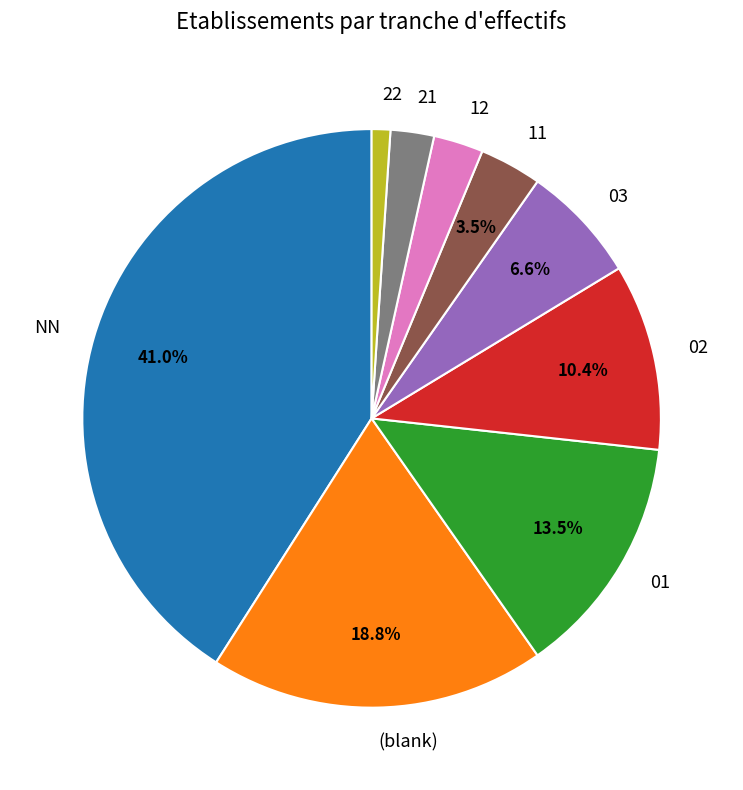

How many segments does this pie chart have?

9